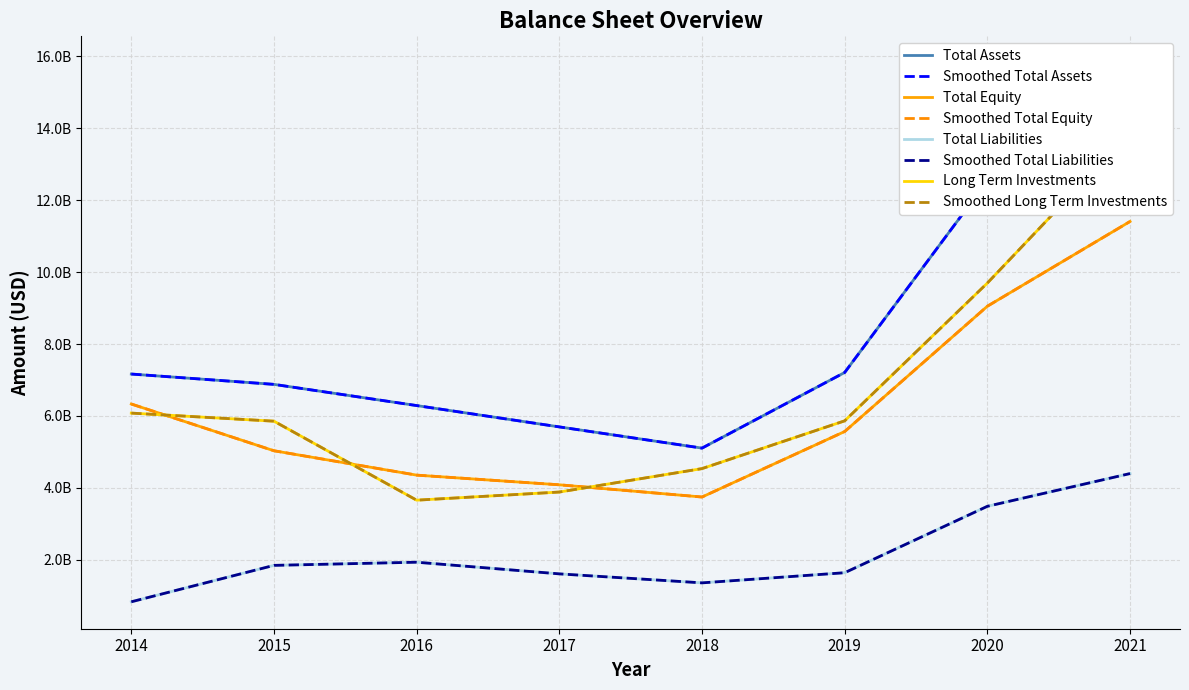

True or false: Total Liabilities has a value of 2816145029 at 2017.

False